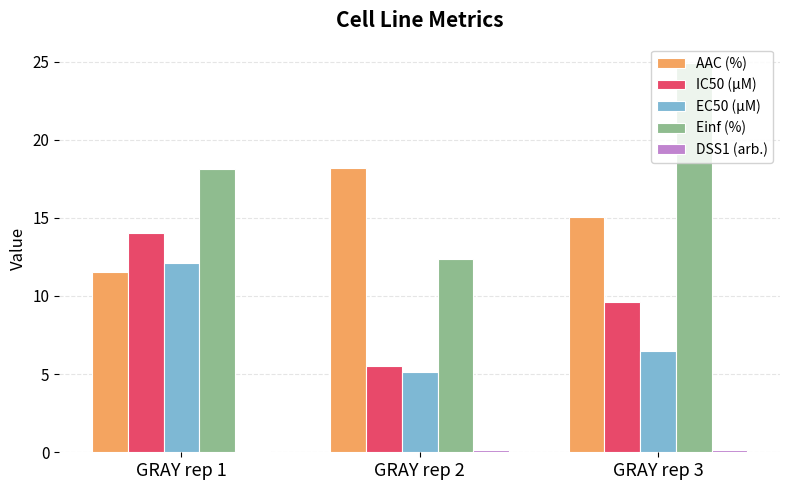

How many bars are there in each group?

5